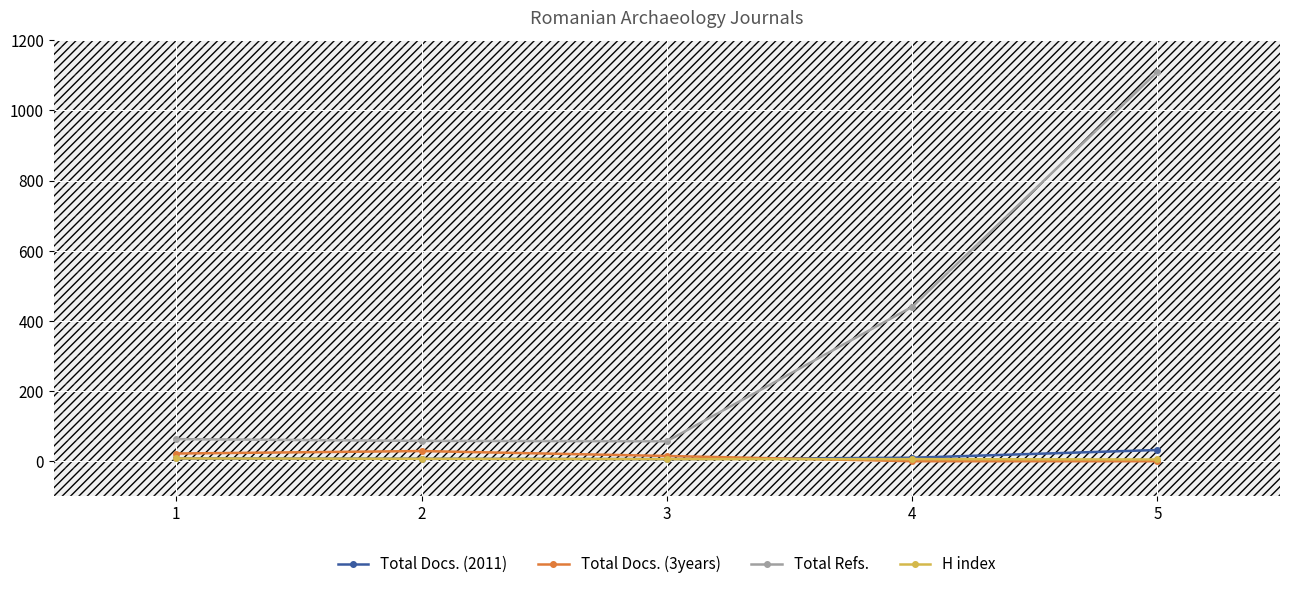

True or false: H index and Total Refs. intersect in this chart.

False